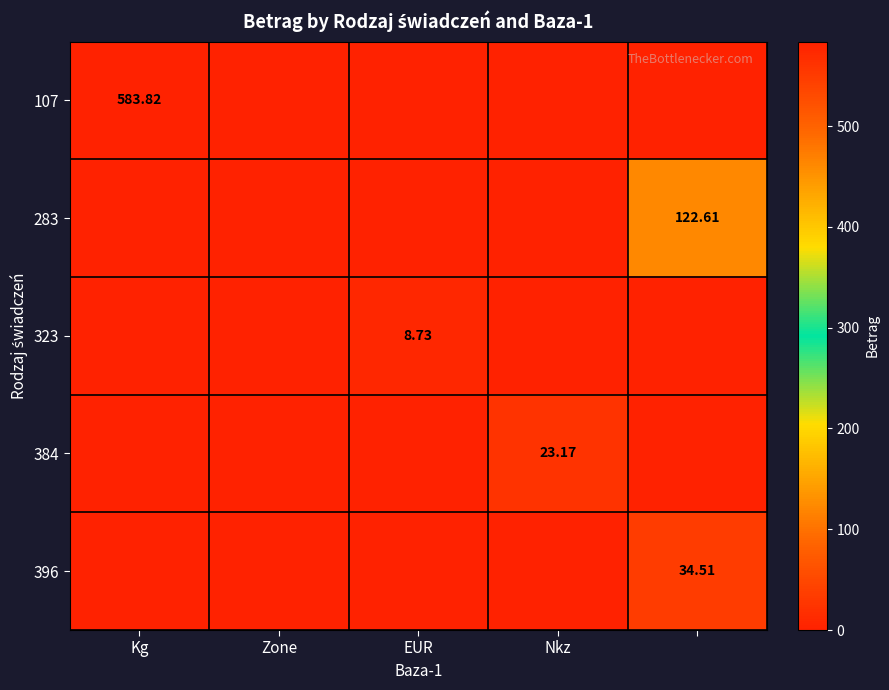

Which has a higher value, 4 or Kg?

Kg